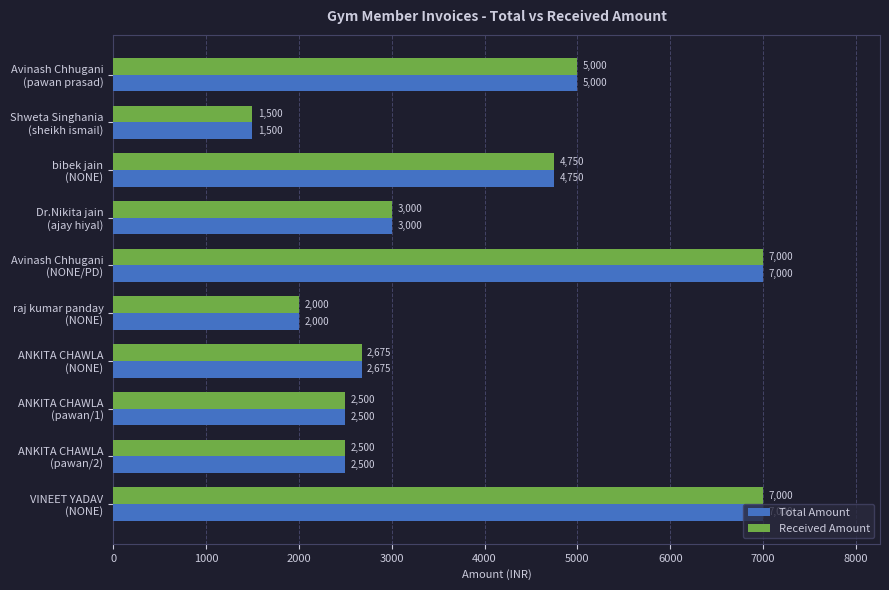

What is the sum of all Total Amount values?

37925